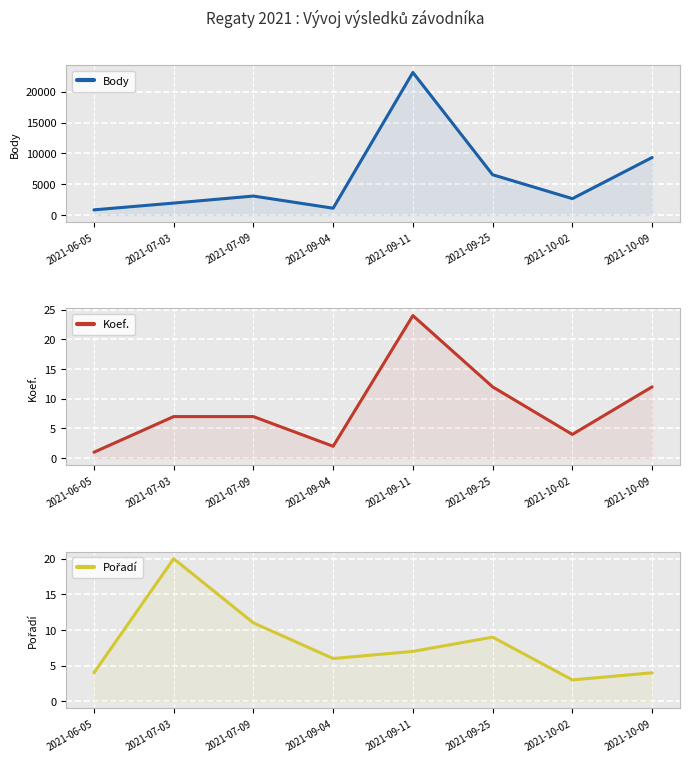

The value of Pořadí at 2021-07-09 is 7. True or false?

False